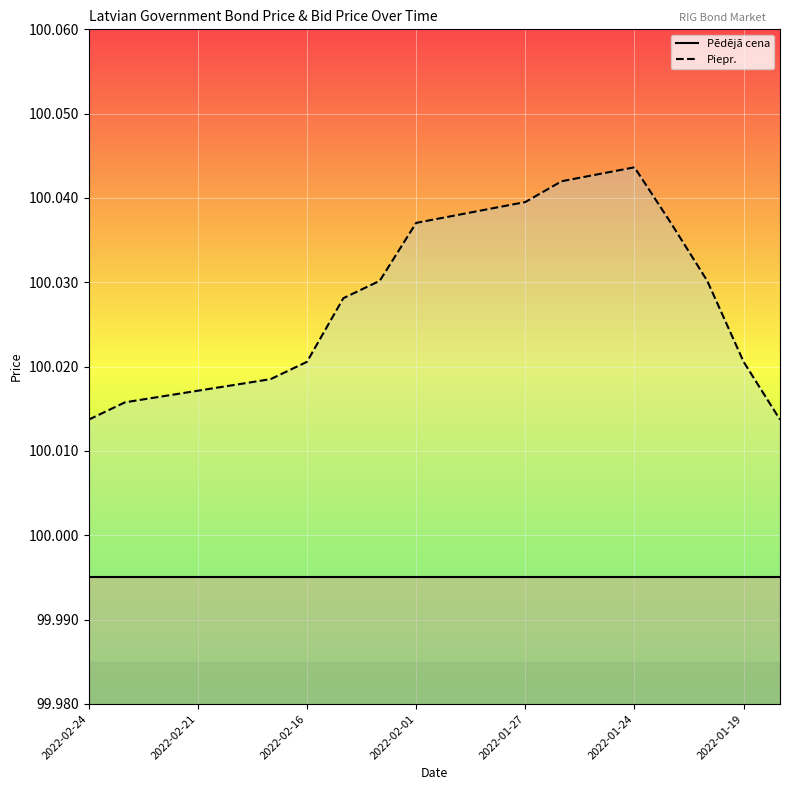

True or false: Piepr. and Pēdējā cena intersect in this chart.

False